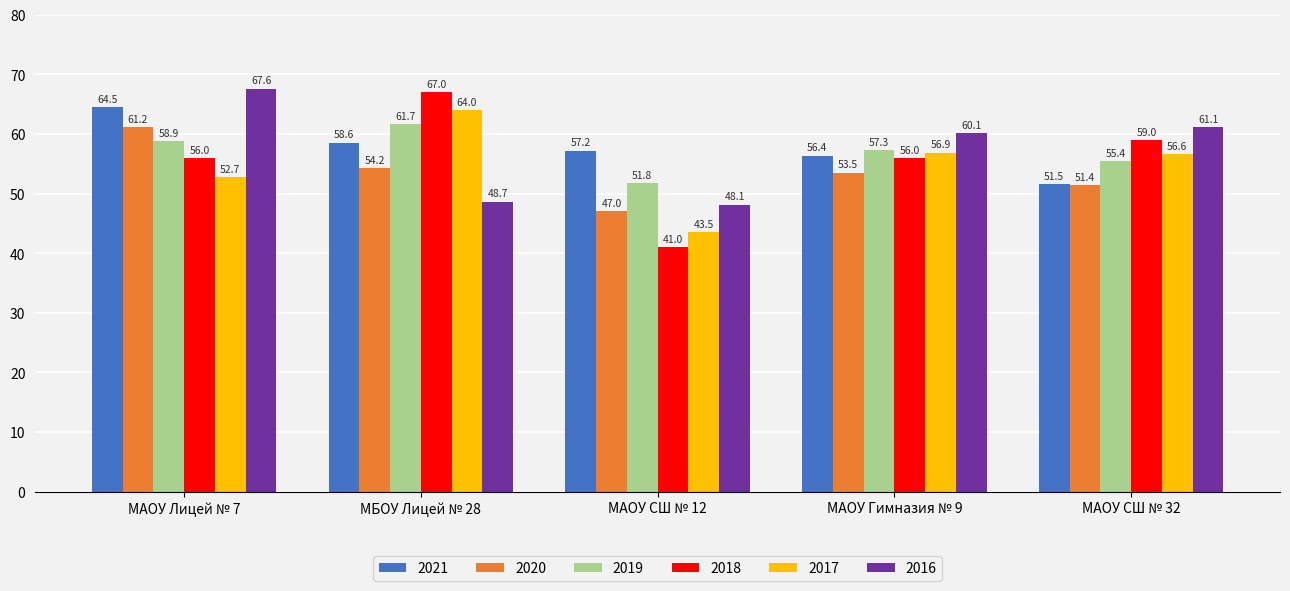

What are all the series names shown in the legend?

2021, 2020, 2019, 2018, 2017, 2016